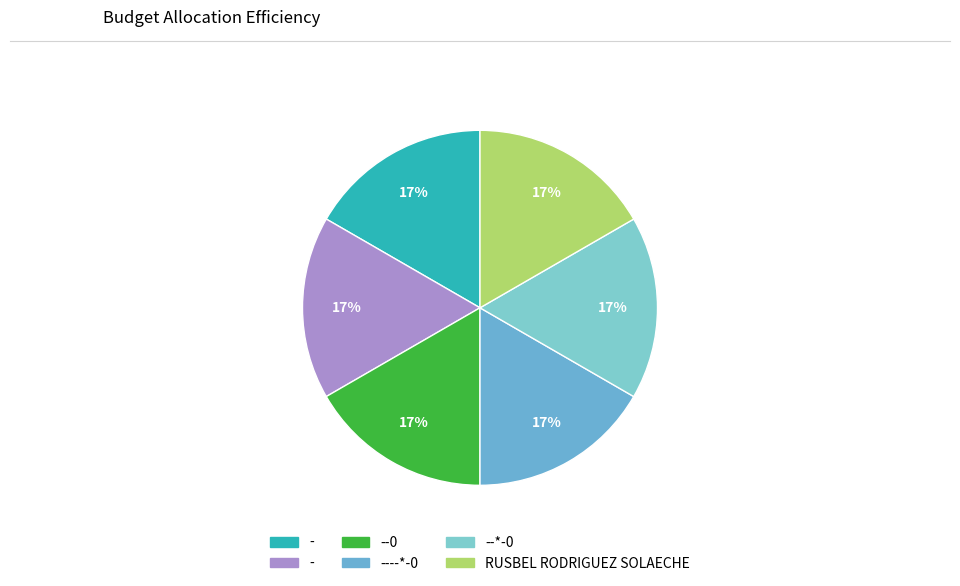

How many segments does this pie chart have?

6